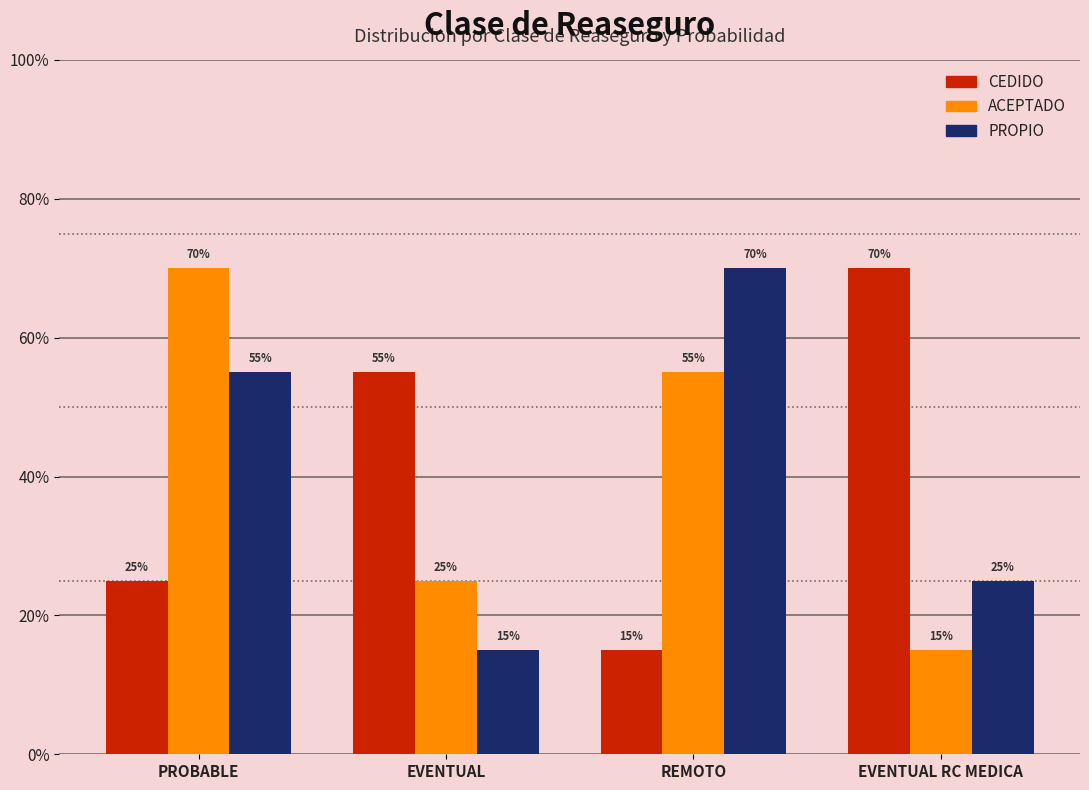

Rank the series at PROBABLE from highest to lowest value.

ACEPTADO, PROPIO, CEDIDO